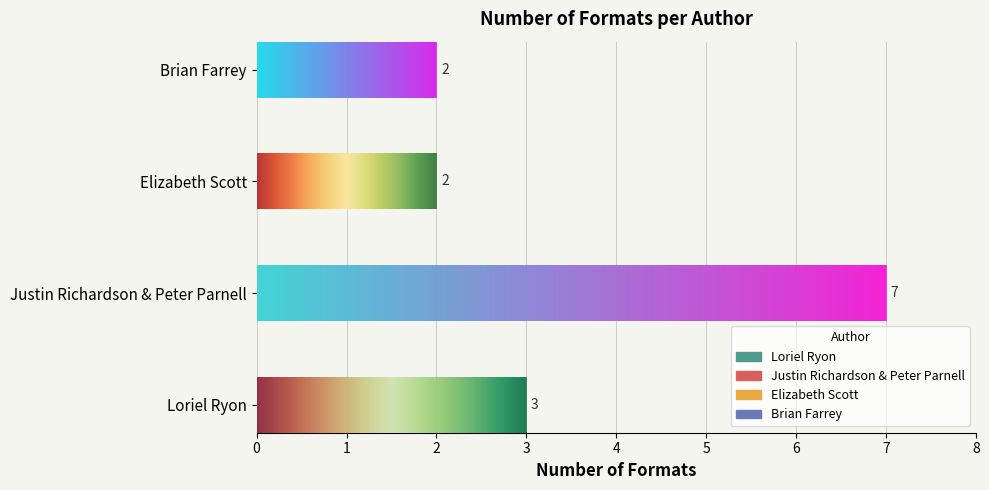

Which category has the lowest value across all series?

Elizabeth Scott